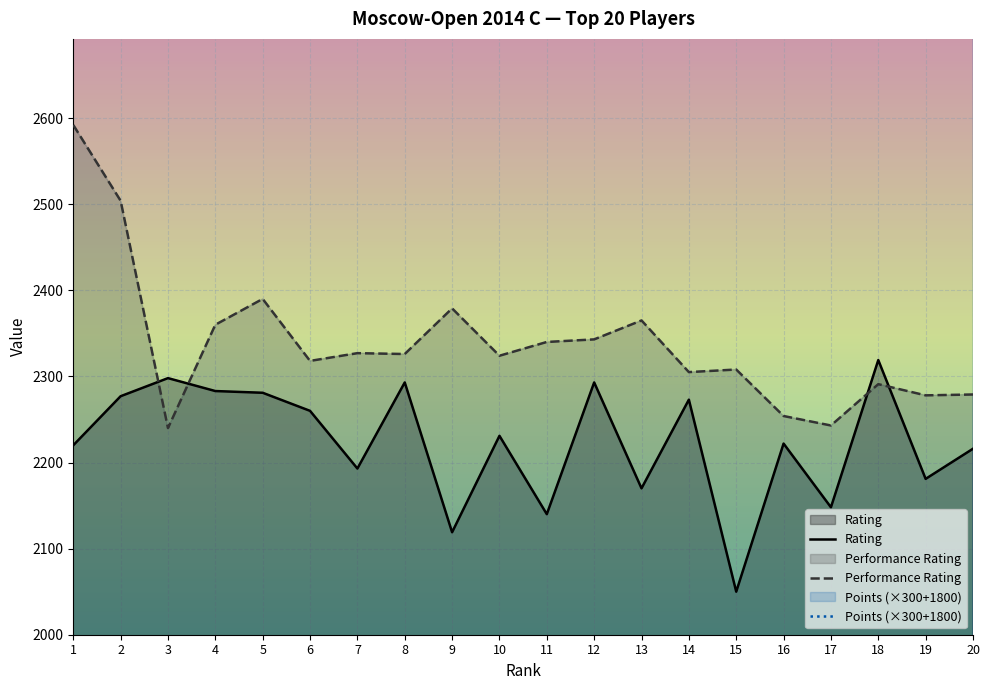

Reading left to right, list all the values displayed in this chart.

Rating: 2220	2277	2298	2283	2281	2260	2193	2293	2119	2231	2140	2293	2170	2273	2050	2222	2148	2319	2181	2216
Performance Rating: 2592	2504	2240	2360	2390	2318	2327	2326	2379	2324	2340	2343	2365	2305	2308	2254	2243	2291	2278	2279
Points: 4350	4200	4050	3900	3900	3900	3900	3900	3900	3900	3900	3900	3900	3900	3900	3900	3900	3750	3750	3750